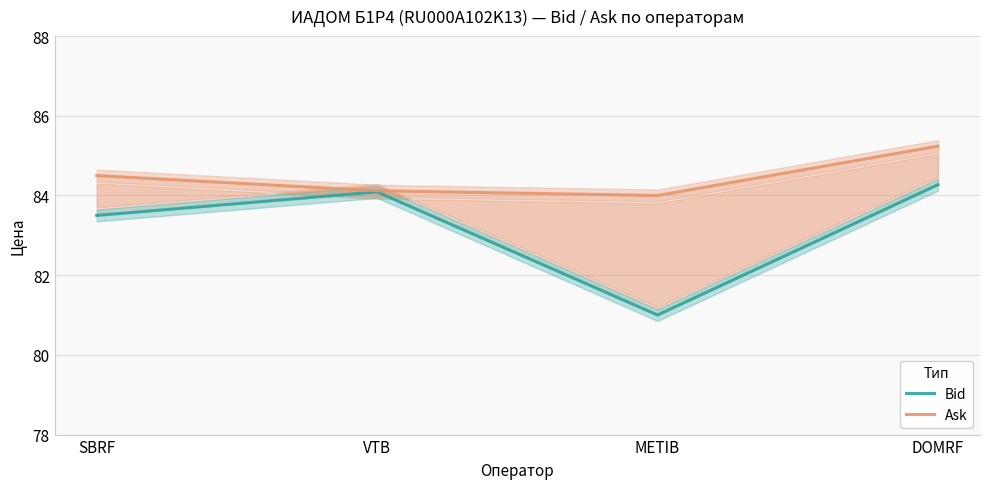

At which label is Bid closest to 82?

METIB